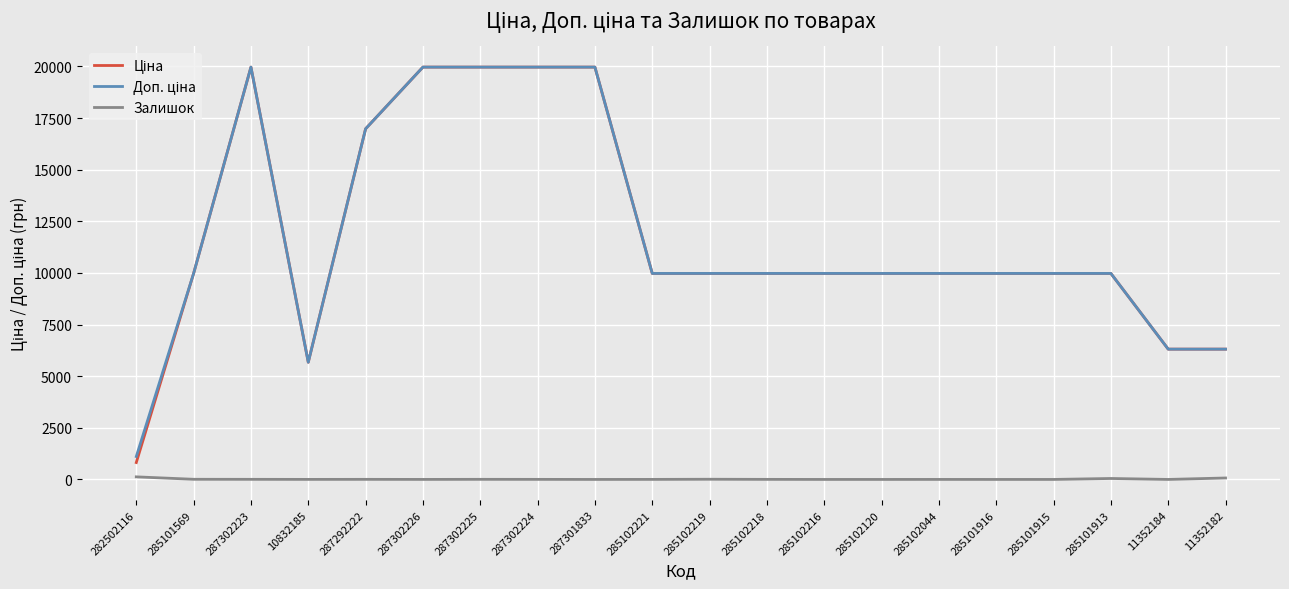

Count the number of categories in the chart.

20